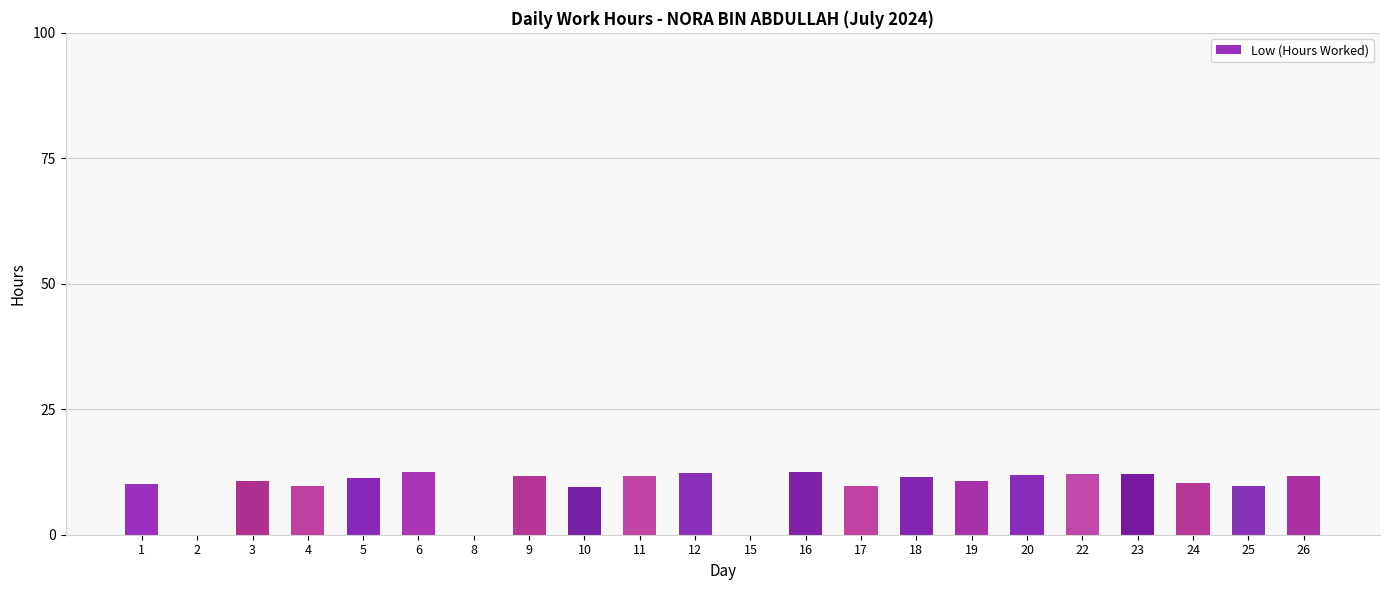

True or false: the data shows 12.5 at 6.

True